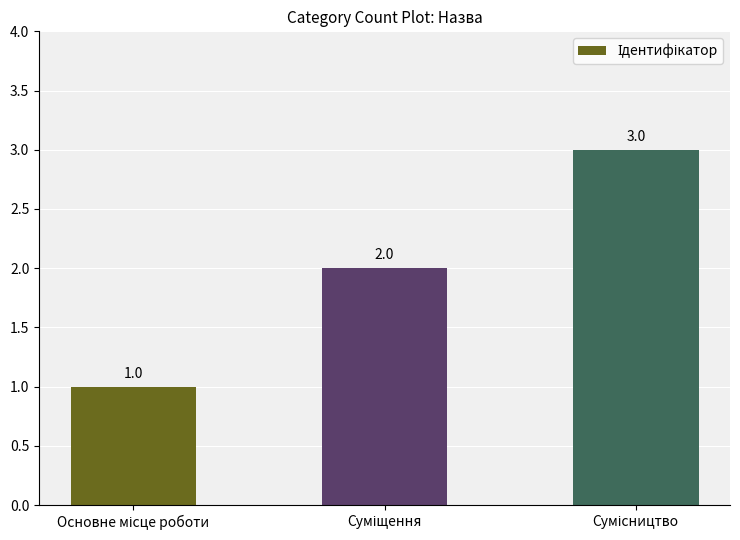

How many values are between 1 and 3?

3